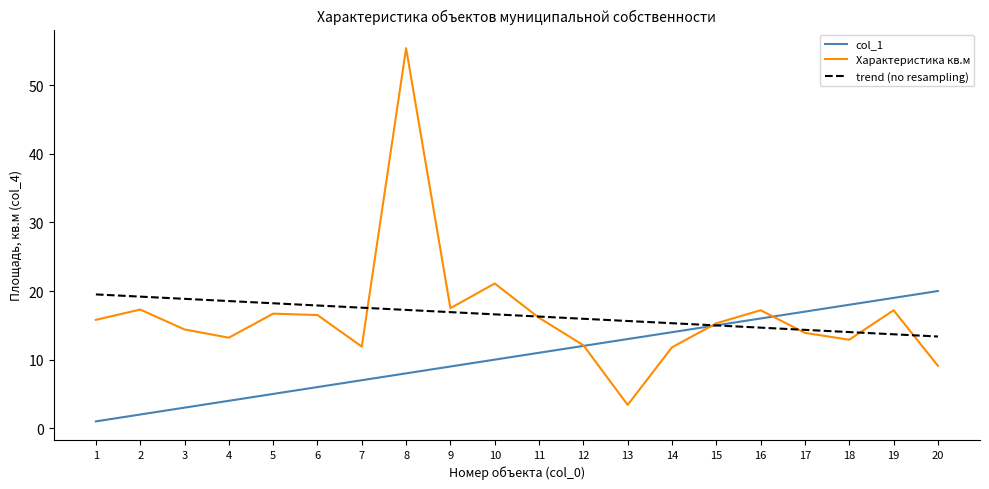

At 16, list the series in order from smallest to largest.

trend (no resampling), col_1, Характеристика кв.м